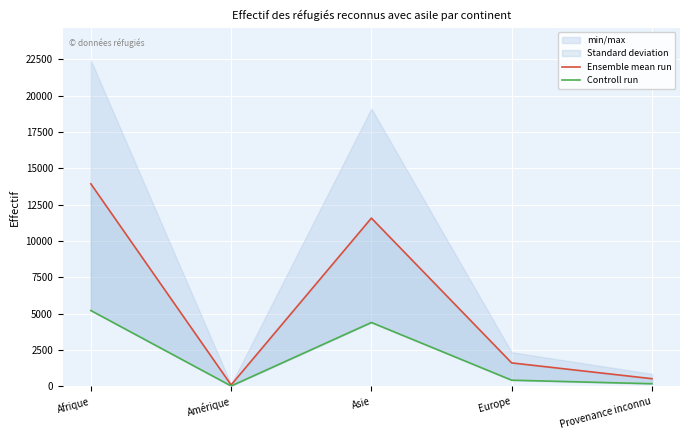

True or false: Controll run and Ensemble mean run intersect in this chart.

False